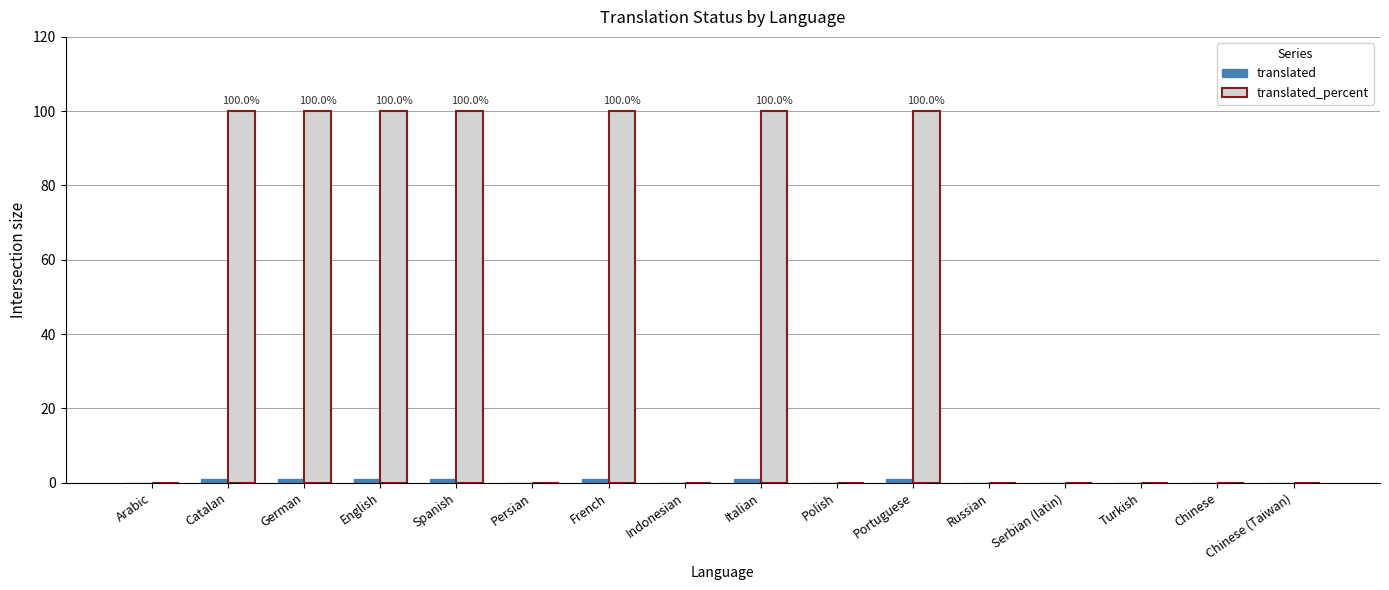

What is the difference between the second highest and second lowest values in the translated series?

1